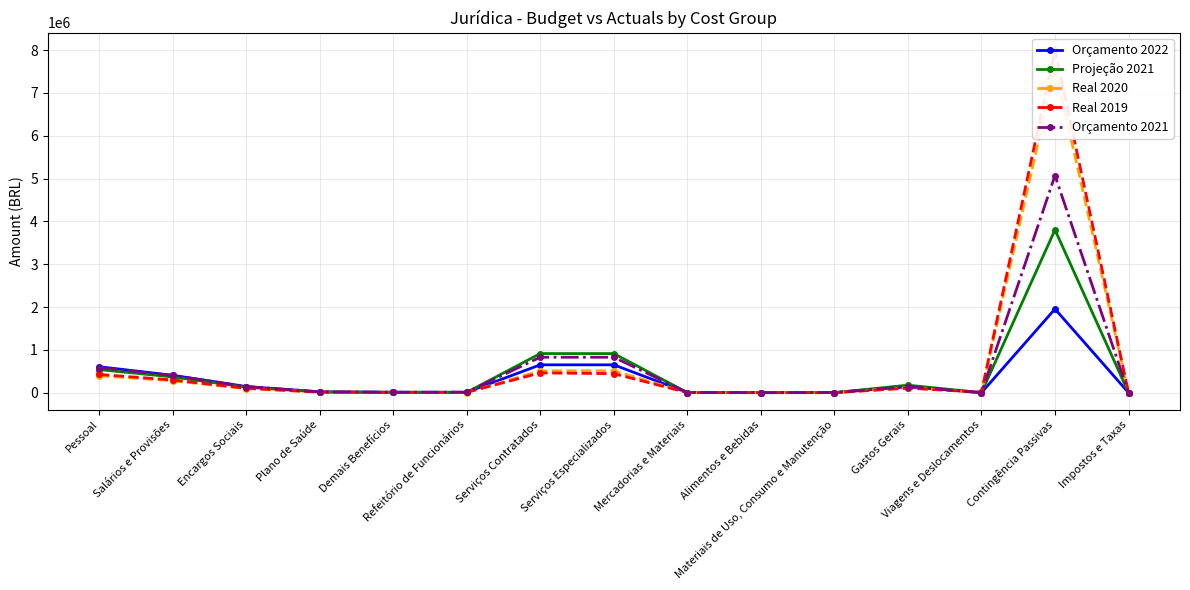

What is the value of the Real 2020 point at the 15th from the left?

55.0